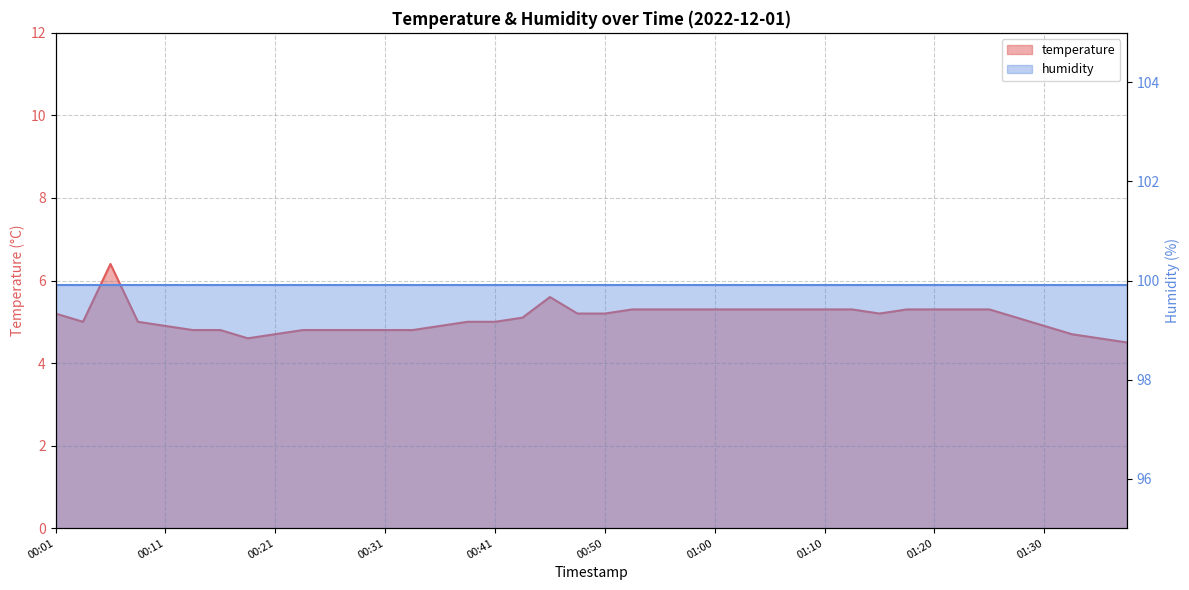

What is the minimum value shown in the chart?

4.5